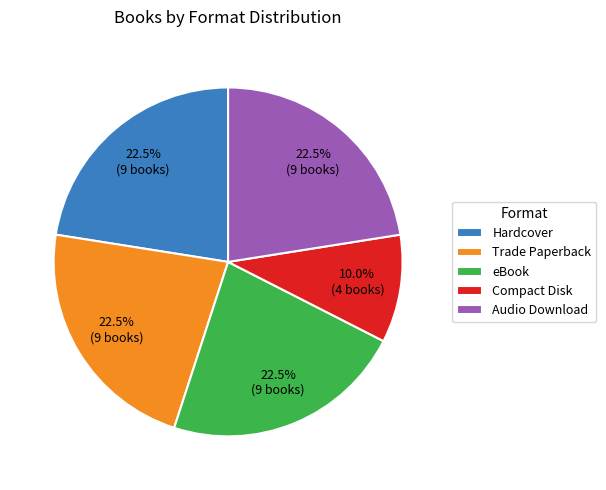

To the nearest percent, what is the average slice percentage?

20%